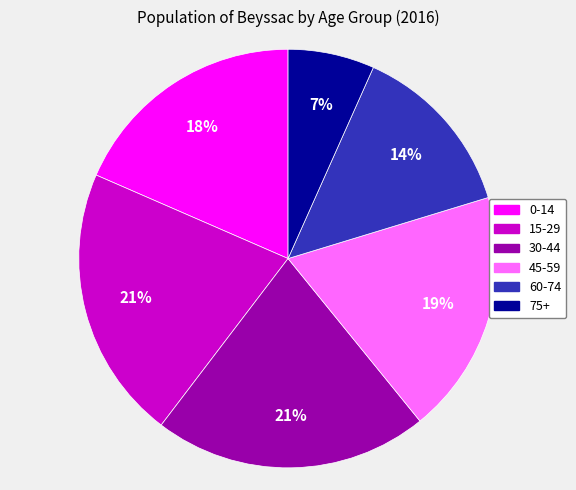

To the nearest percent, what percentage of the pie is 45-59?

19%